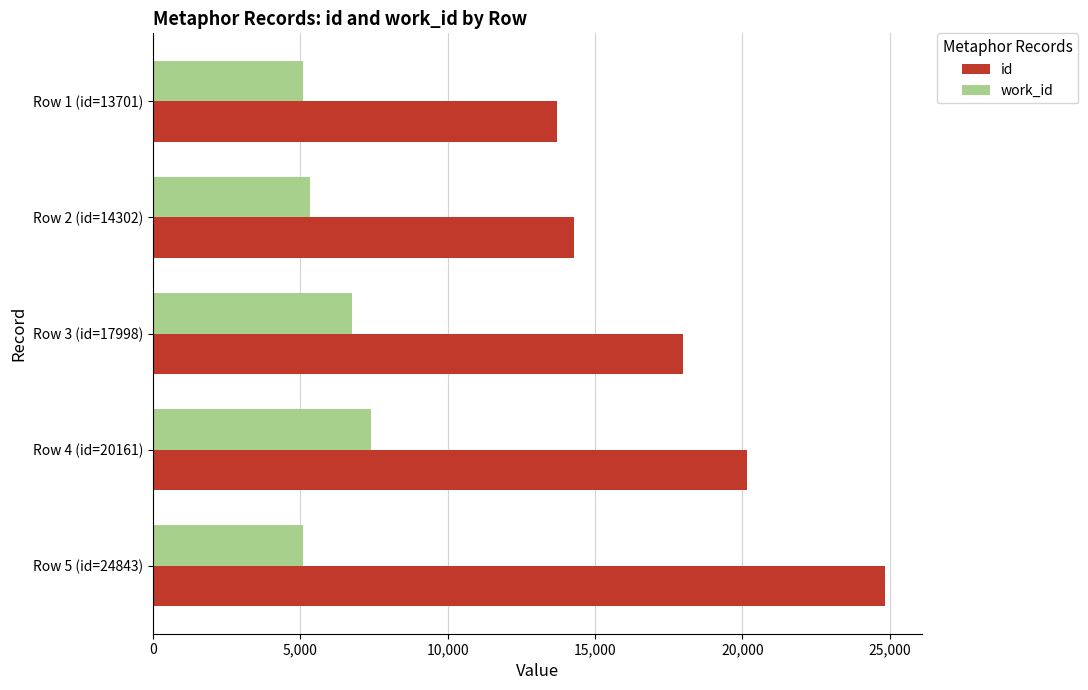

What is the sum of all work_id values?

29653